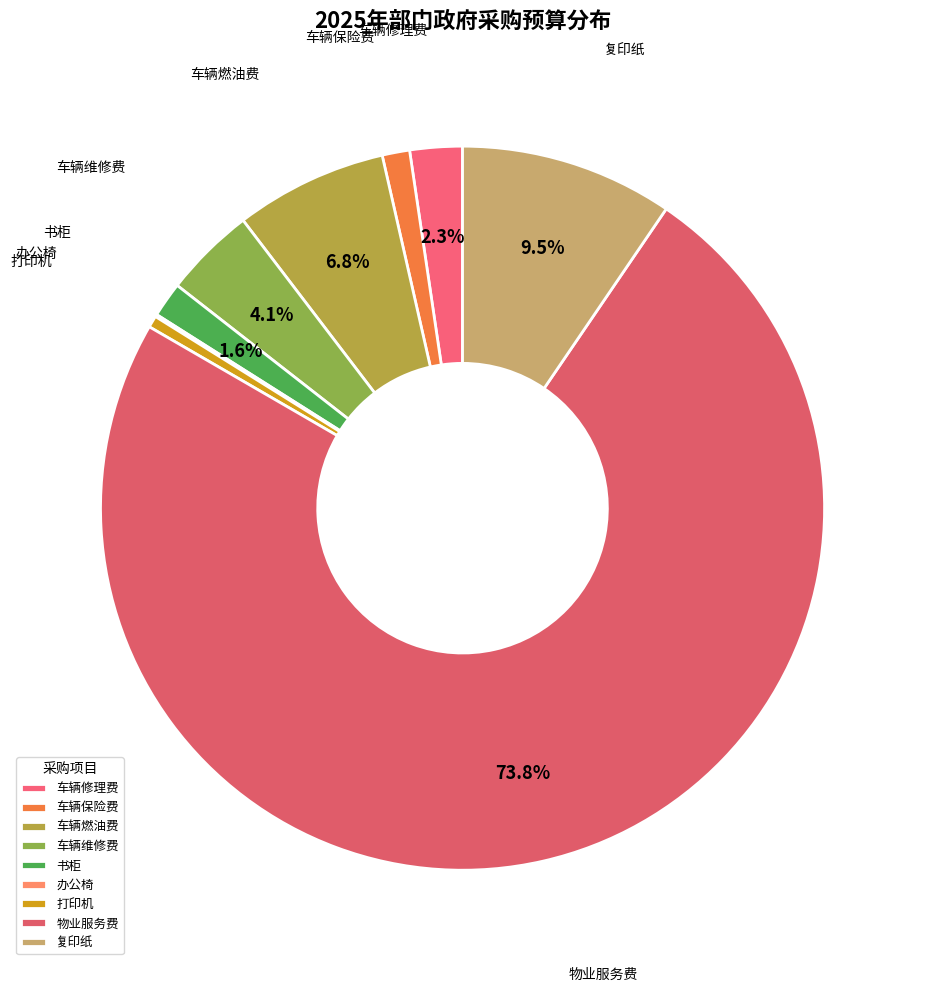

True or false: 车辆燃油费 accounts for 2% of the total.

False